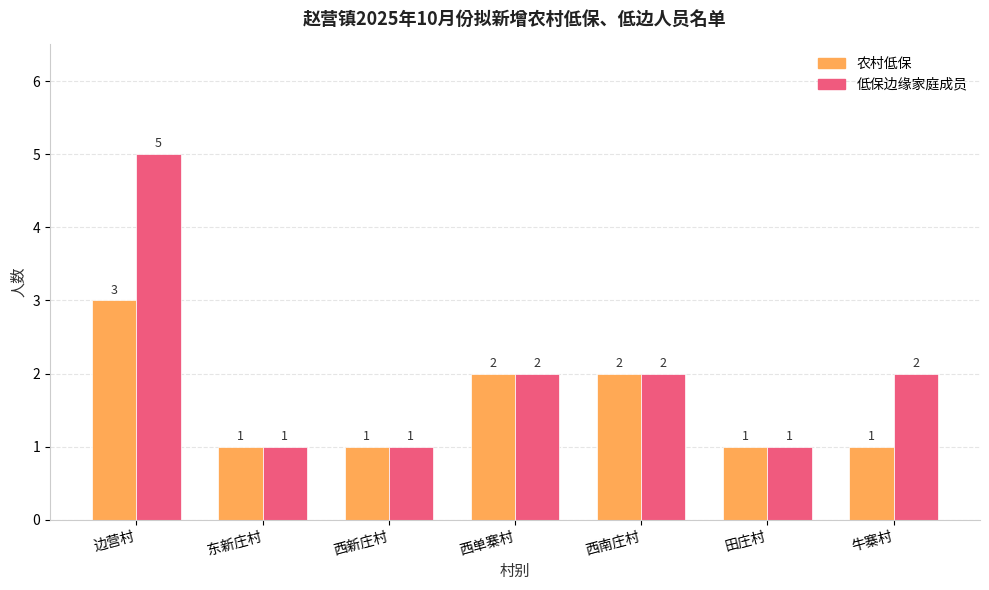

Which series has the largest range (max minus min)?

低保边缘家庭成员